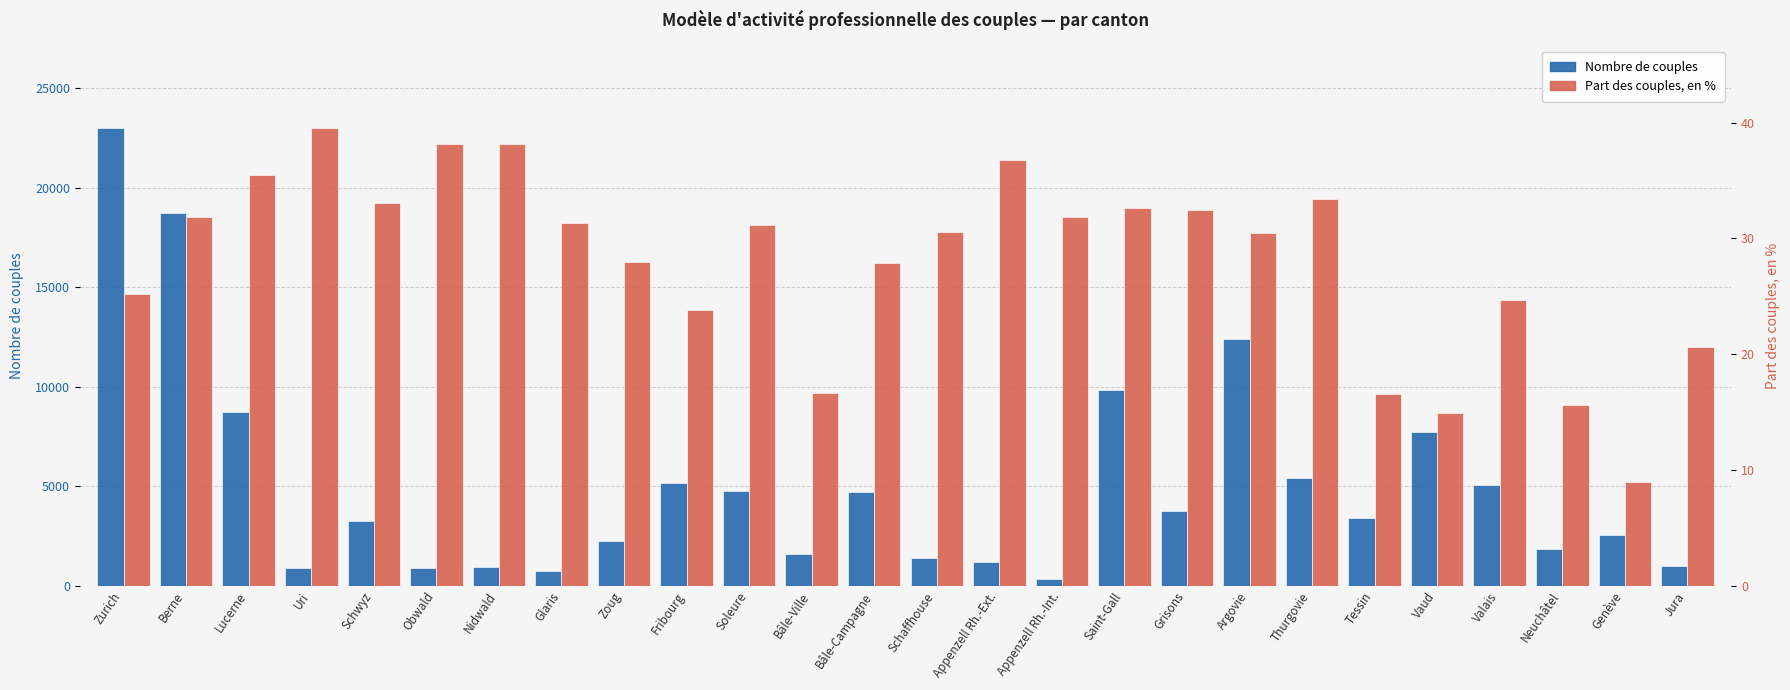

Reading left to right, extract all data points from this chart.

Nombre de couples: Zurich=23011.7	Berne=18748.4	Lucerne=8706.9	Uri=903.7	Schwyz=3244.9	Obwald=910.0	Nidwald=956.4	Glaris=730.3	Zoug=2222.0	Fribourg=5141.2	Soleure=4781.0	Bâle-Ville=1597.2	Bâle-Campagne=4724.5	Schaffhouse=1392.9	Appenzell Rh.-Ext.=1182.4	Appenzell Rh.-Int.=336.7	Saint-Gall=9820.7	Grisons=3764.2	Argovie=12392.0	Thurgovie=5400.8	Tessin=3407.6	Vaud=7705.1	Valais=5061.5	Neuchâtel=1852.4	Genève=2536.3	Jura=993.5
Part des couples, en %: Zurich=25.2	Berne=31.9	Lucerne=35.5	Uri=39.5	Schwyz=33.1	Obwald=38.1	Nidwald=38.2	Glaris=31.3	Zoug=27.9	Fribourg=23.8	Soleure=31.2	Bâle-Ville=16.6	Bâle-Campagne=27.9	Schaffhouse=30.5	Appenzell Rh.-Ext.=36.8	Appenzell Rh.-Int.=31.9	Saint-Gall=32.6	Grisons=32.5	Argovie=30.5	Thurgovie=33.4	Tessin=16.6	Vaud=14.9	Valais=24.7	Neuchâtel=15.6	Genève=8.9	Jura=20.7